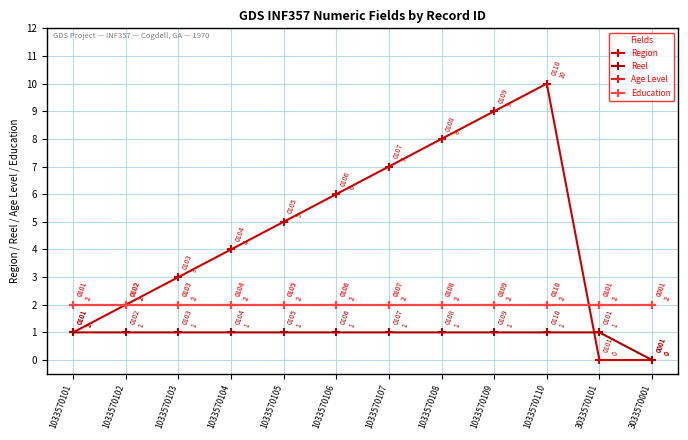

The value of Region at 1033570107 is 9. True or false?

False